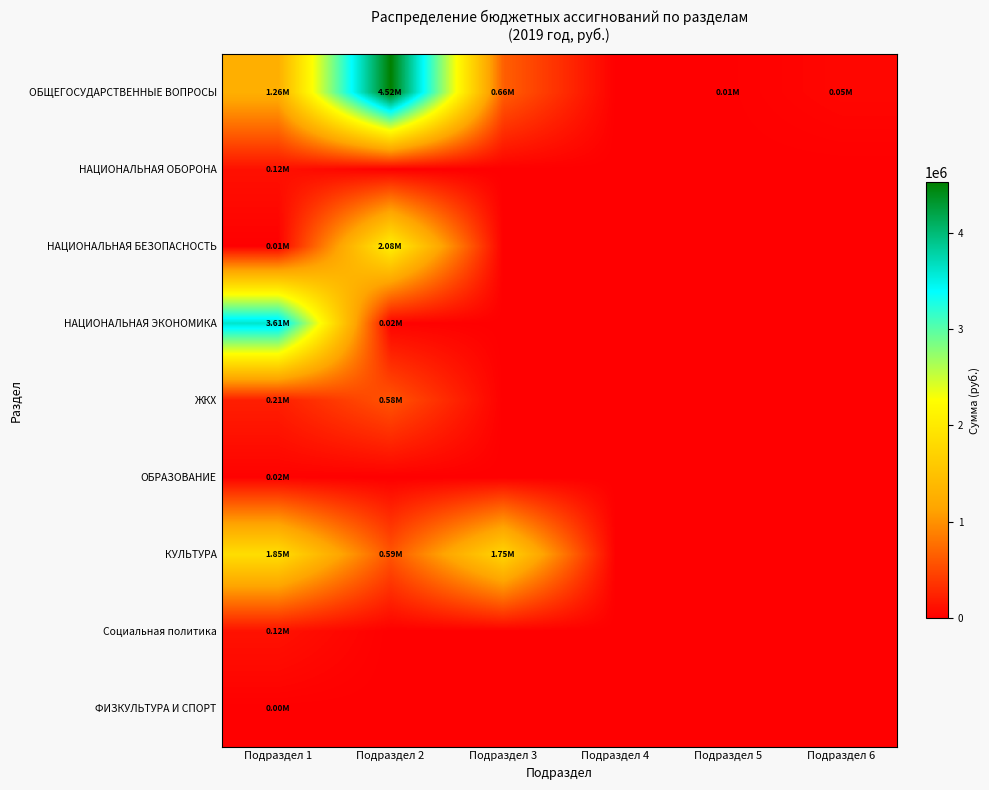

Which category has the highest value across all series?

Подраздел 2